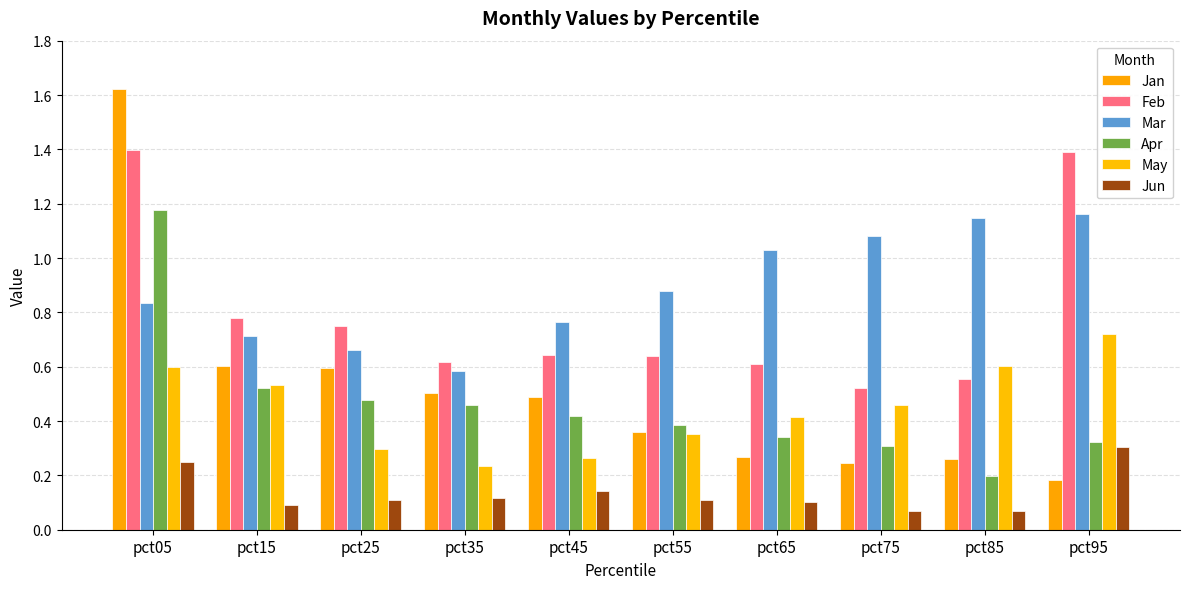

Is it true that Jun equals 0.1 at pct15?

True